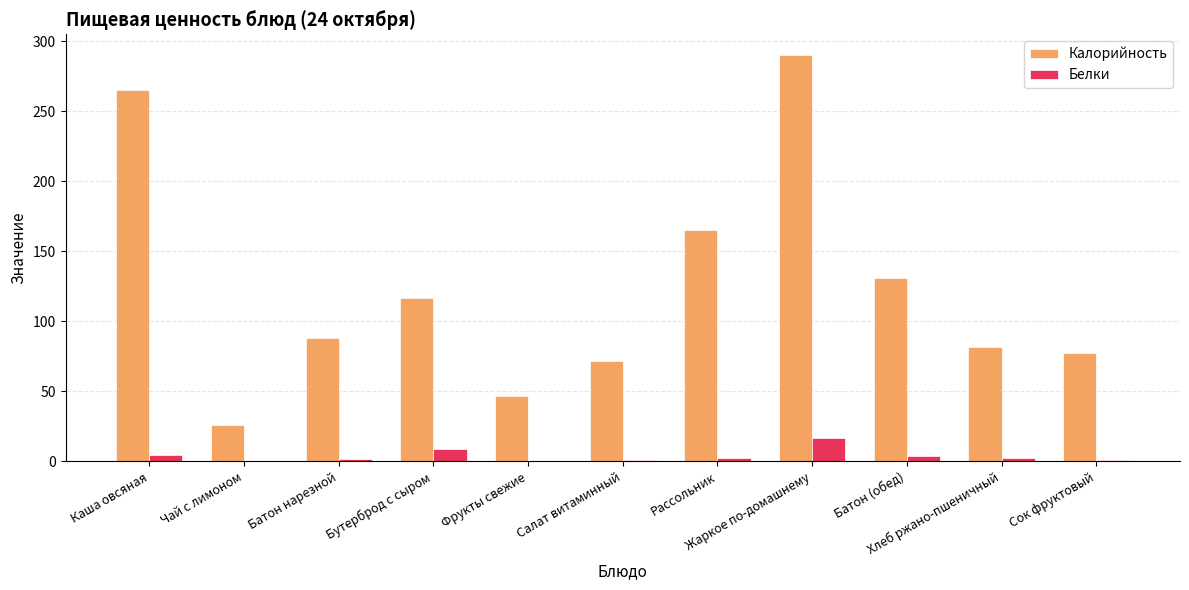

The value of Белки at Фрукты свежие is 0.4. True or false?

True